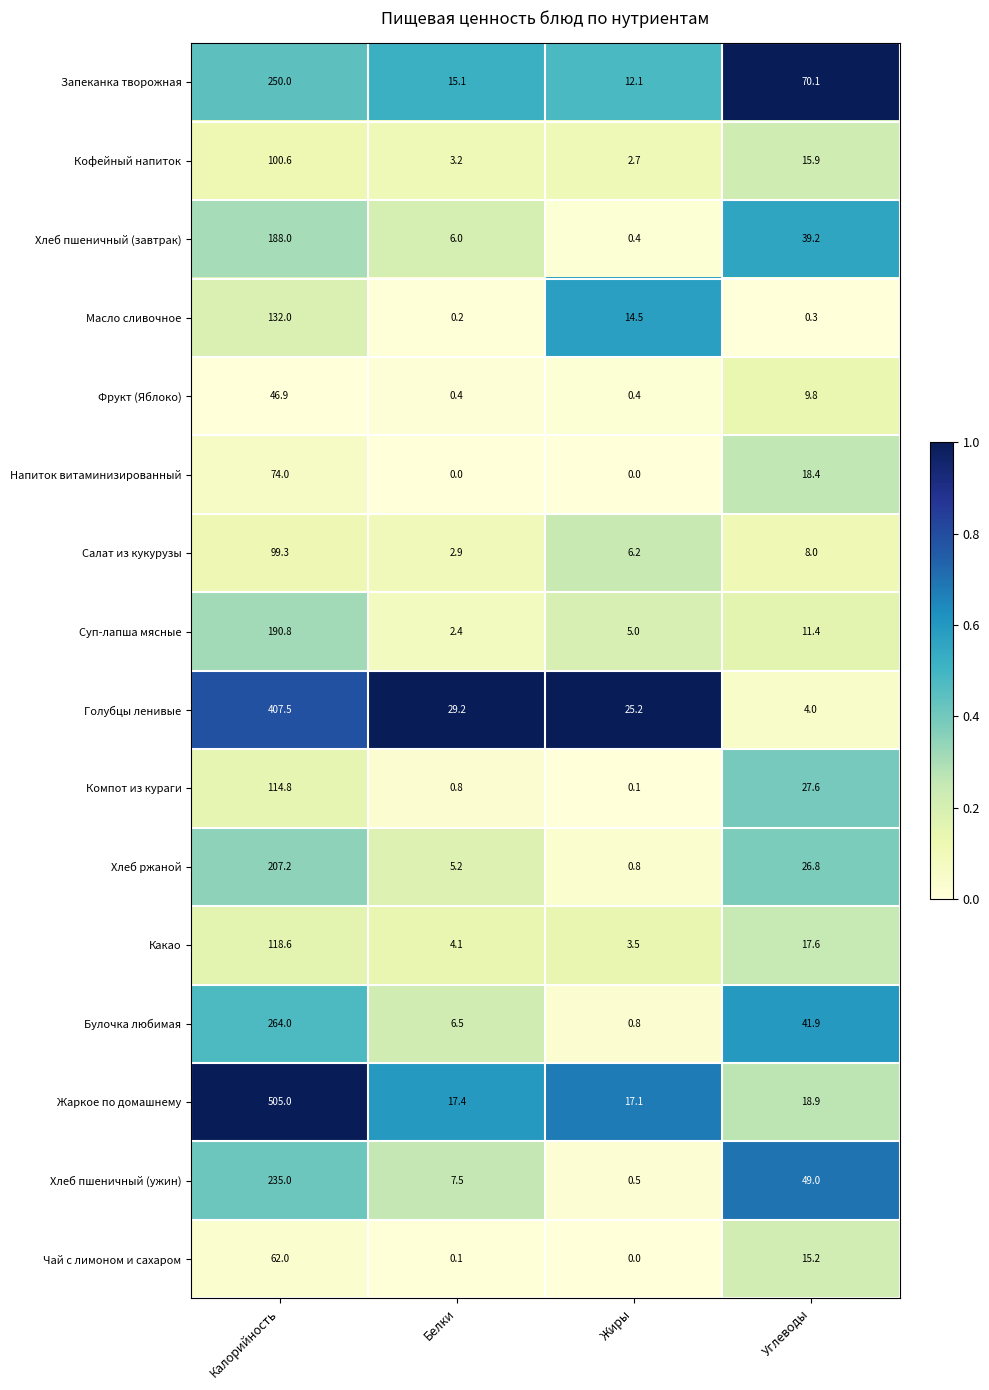

Where is Масло сливочное nearest to the value 66?

Жиры